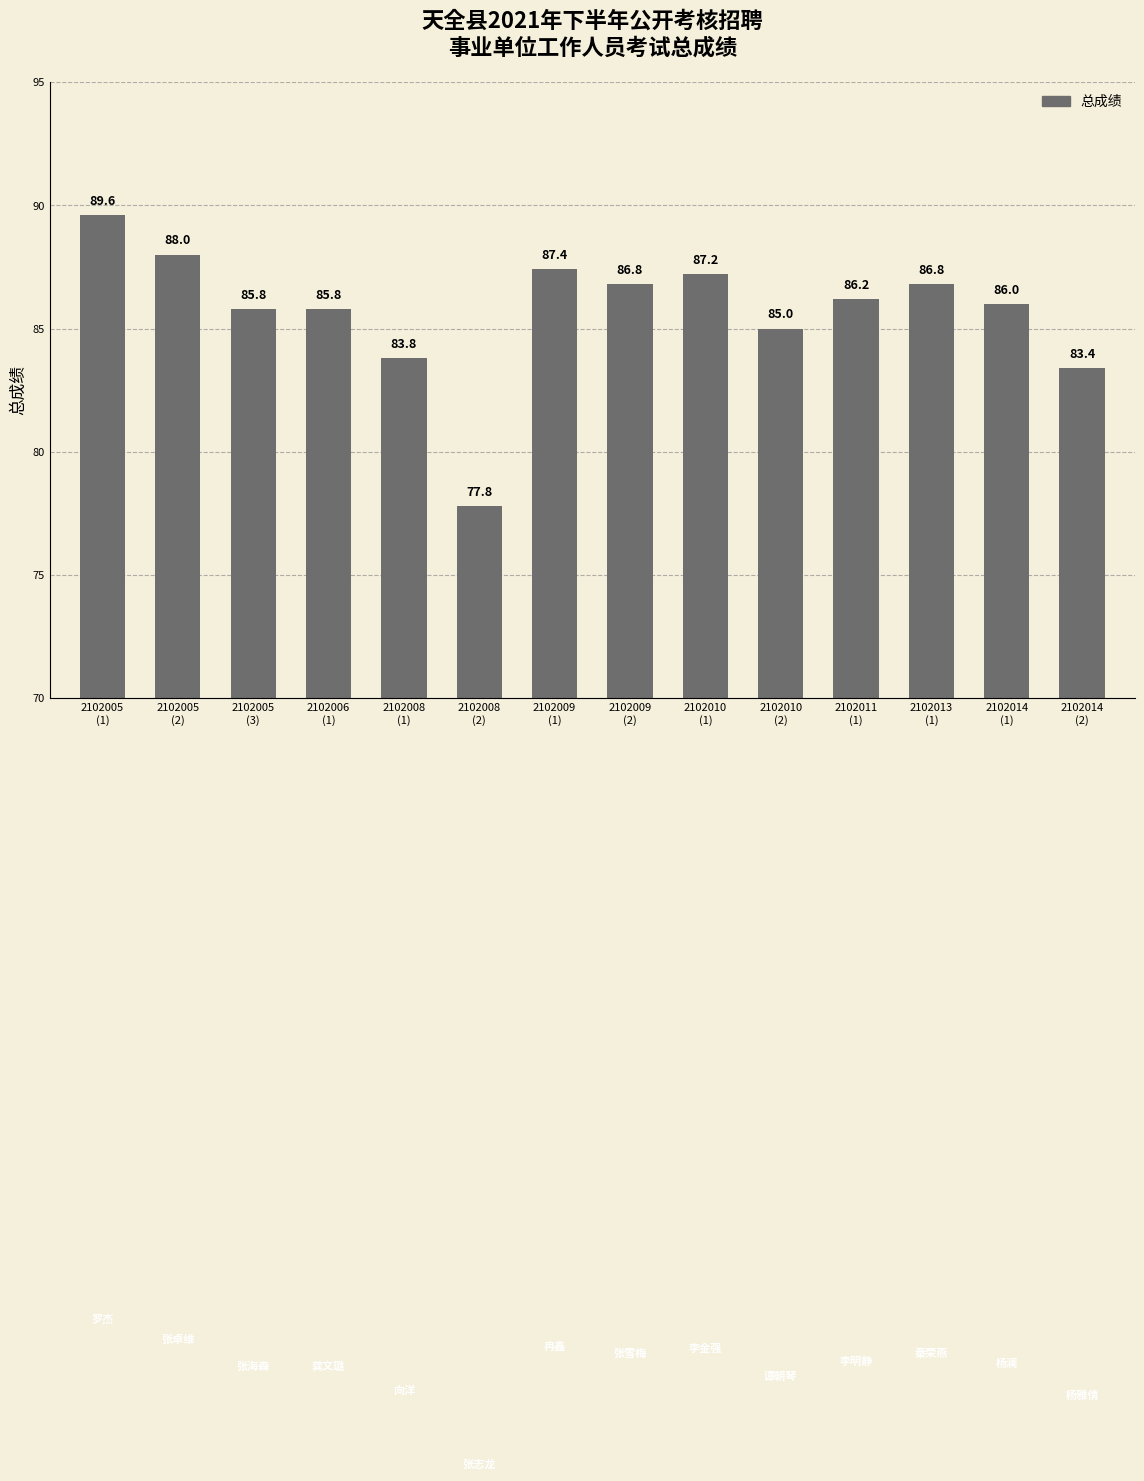

Between 2102011
(1) and 2102006
(1), which is larger?

2102011
(1)